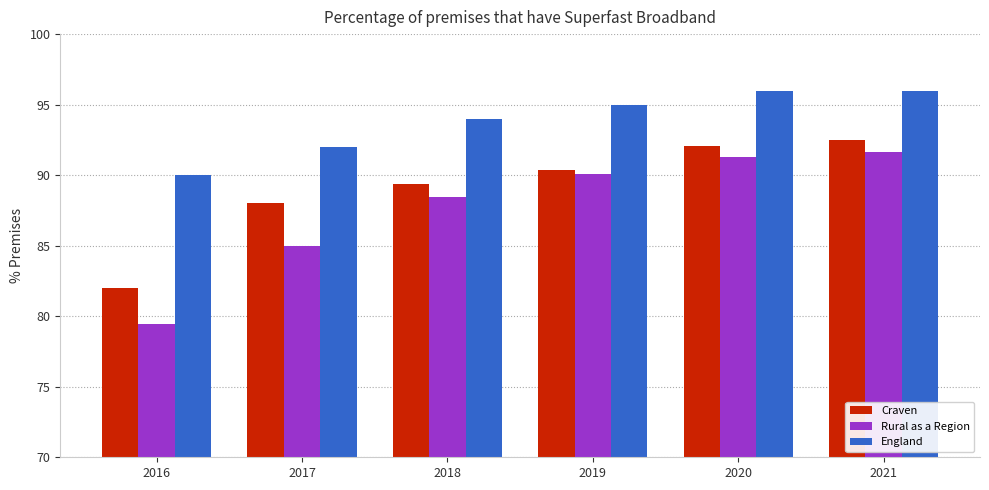

How many values in the England series are below 95?

3